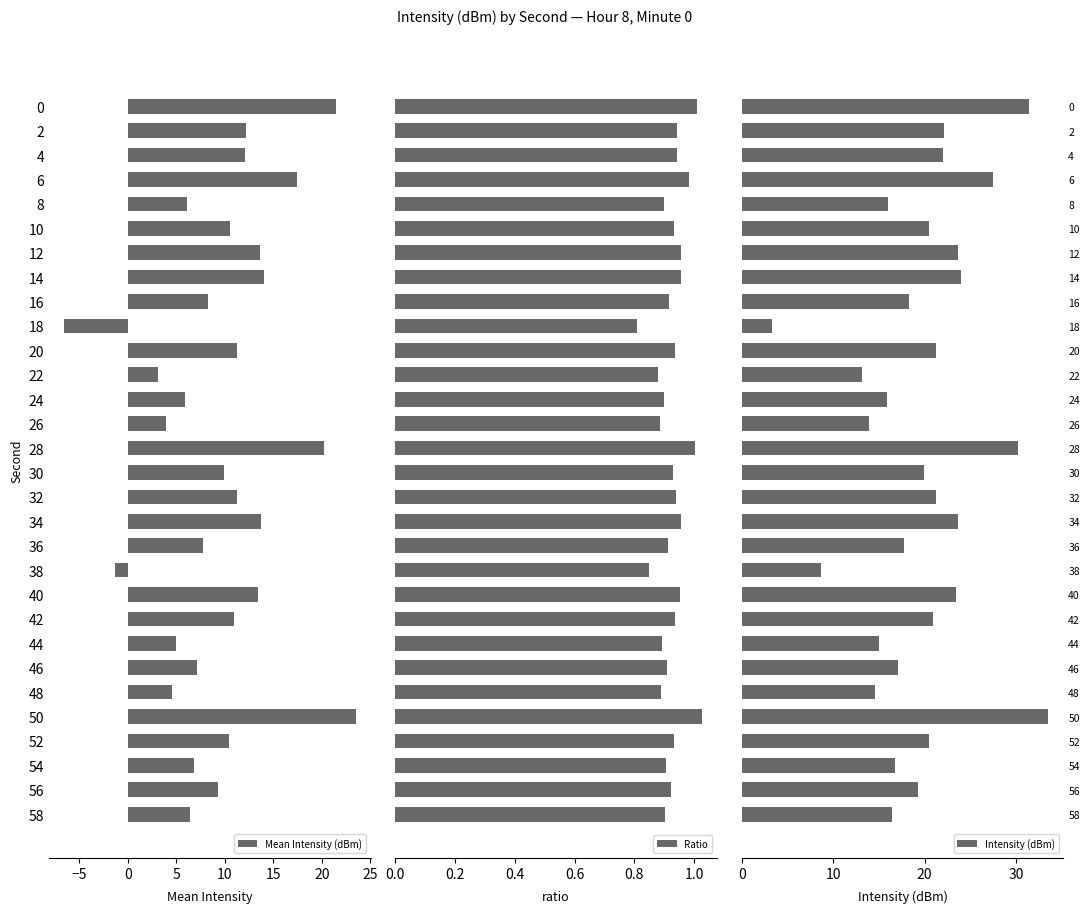

What is the value of the Mean Intensity (dBm) bar at the 27th from the left?

10.5